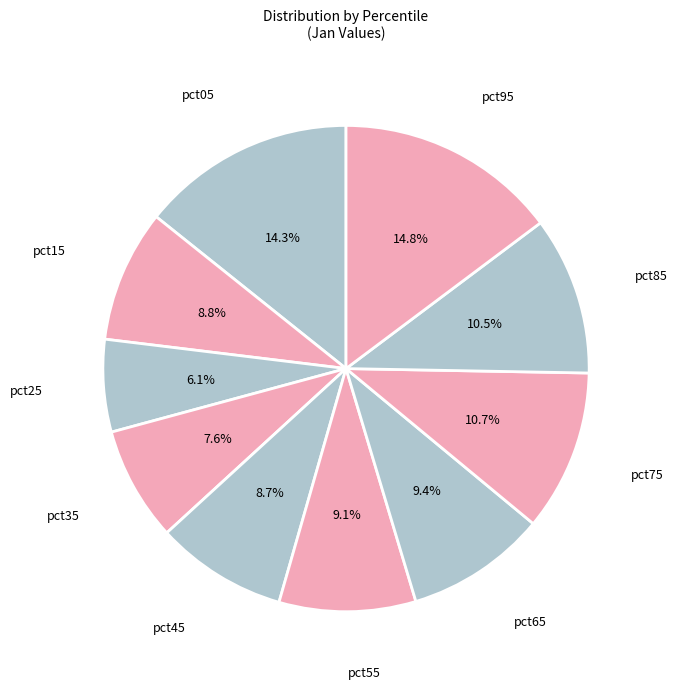

The pct95 slice represents 1% of the pie. True or false?

False